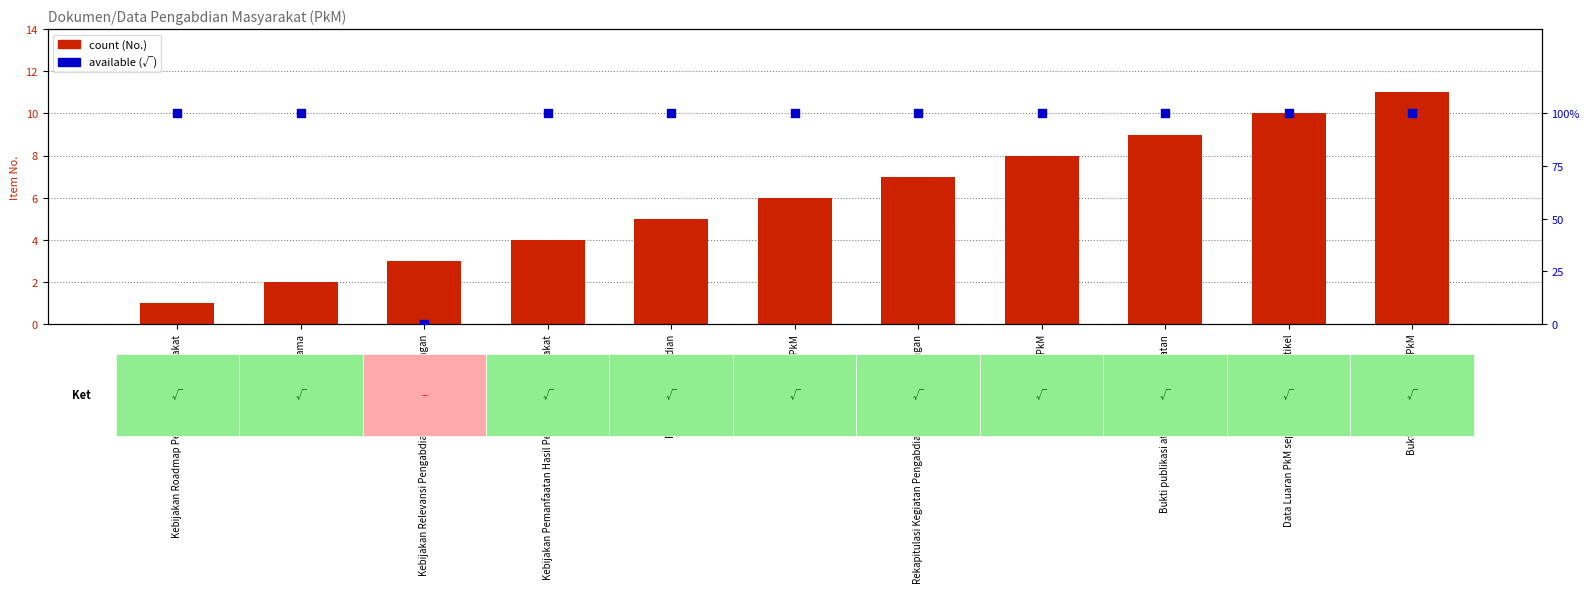

At which category is the sum across all series the highest?

Bukti Monev Kegiatan PkM